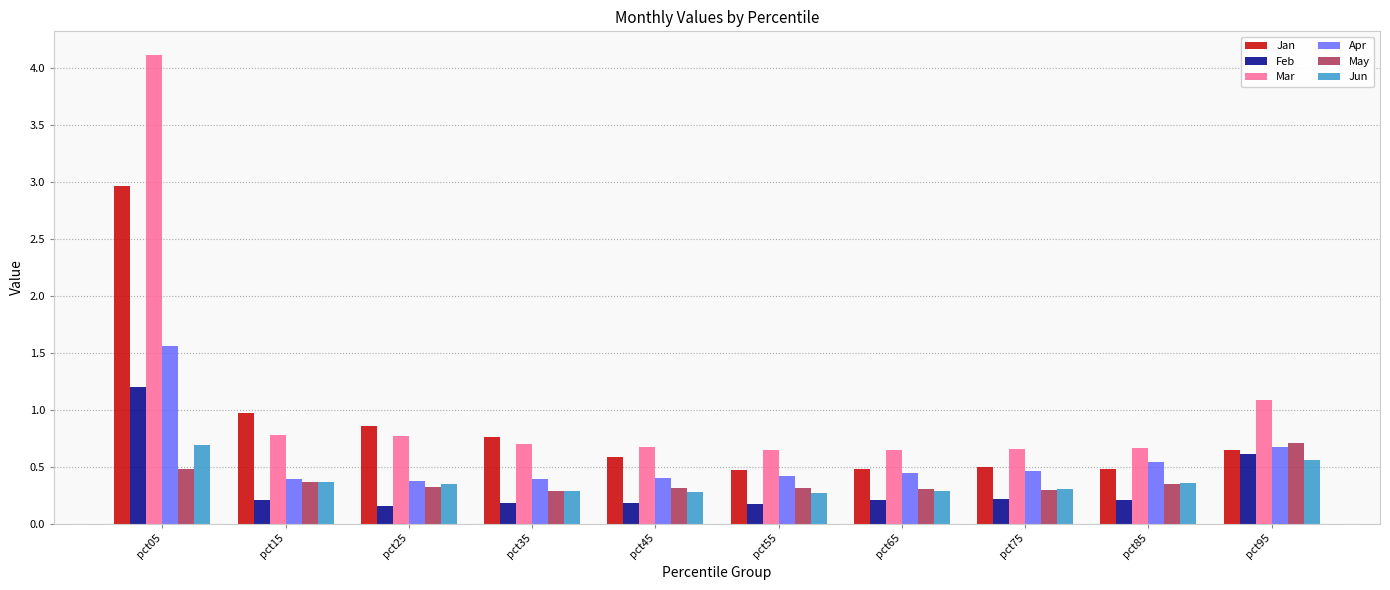

Is the value of Apr at pct75 greater than the value of Mar at pct65?

No